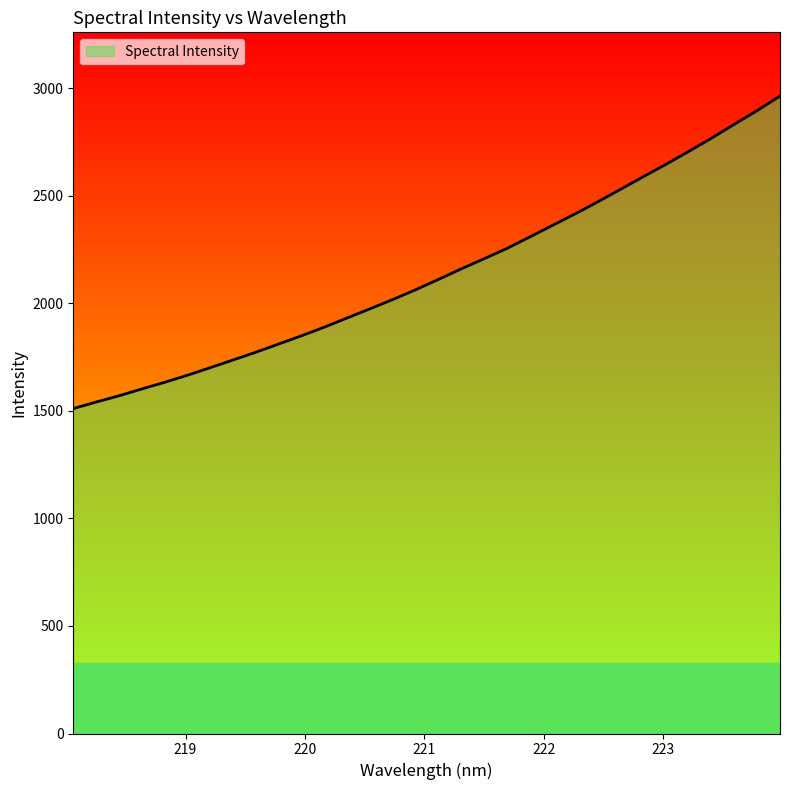

What is the minimum value shown in the chart?

1510.8